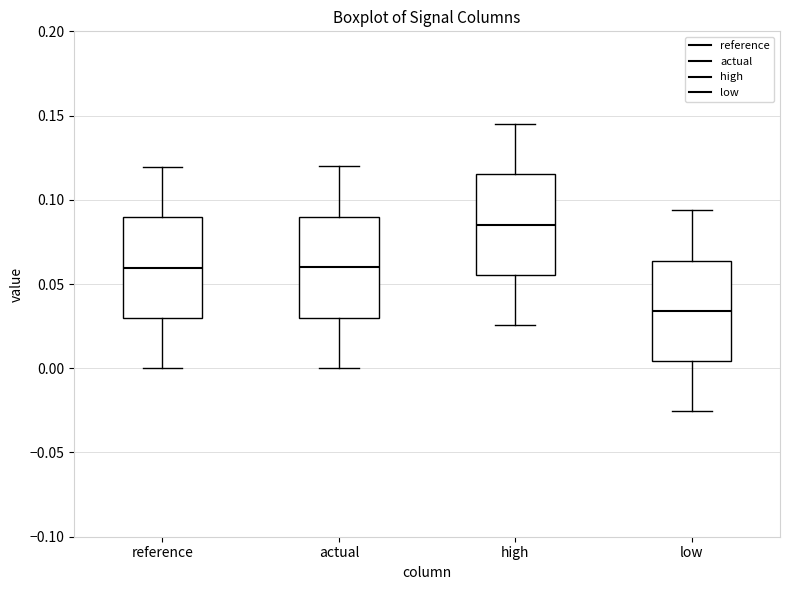

Reading left to right, transcribe this box plot: for each box, give where its median line is, the range the box spans, and where its two whiskers end, as read against the y-axis. The values are not printed on the chart, so give them approximately, as read against the axis.

reference: median 0.060, box 0.030 to 0.090, whiskers 0.000 to 0.120
actual: median 0.060, box 0.030 to 0.090, whiskers 0.000 to 0.120
high: median 0.085, box 0.055 to 0.115, whiskers 0.025 to 0.145
low: median 0.035, box 0.005 to 0.065, whiskers -0.025 to 0.095